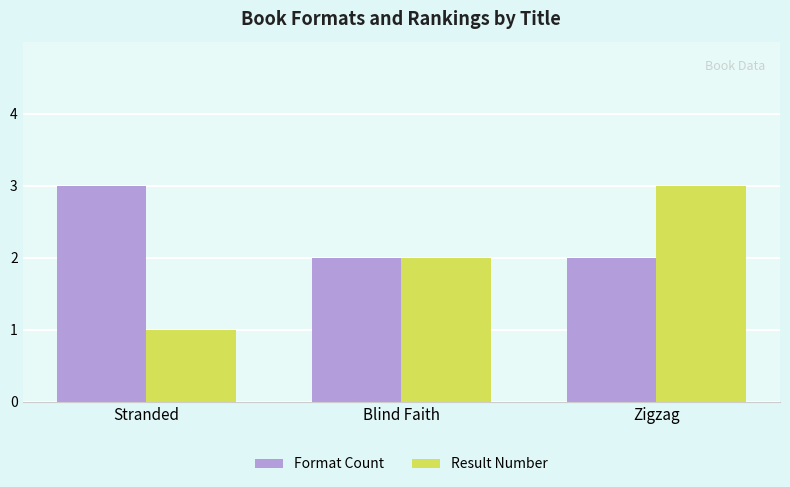

Which series has the widest spread of values?

Result Number